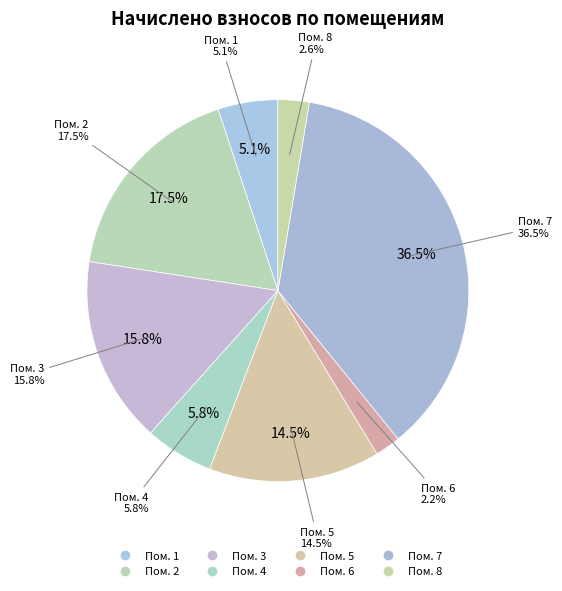

How many slices are in this pie chart?

8